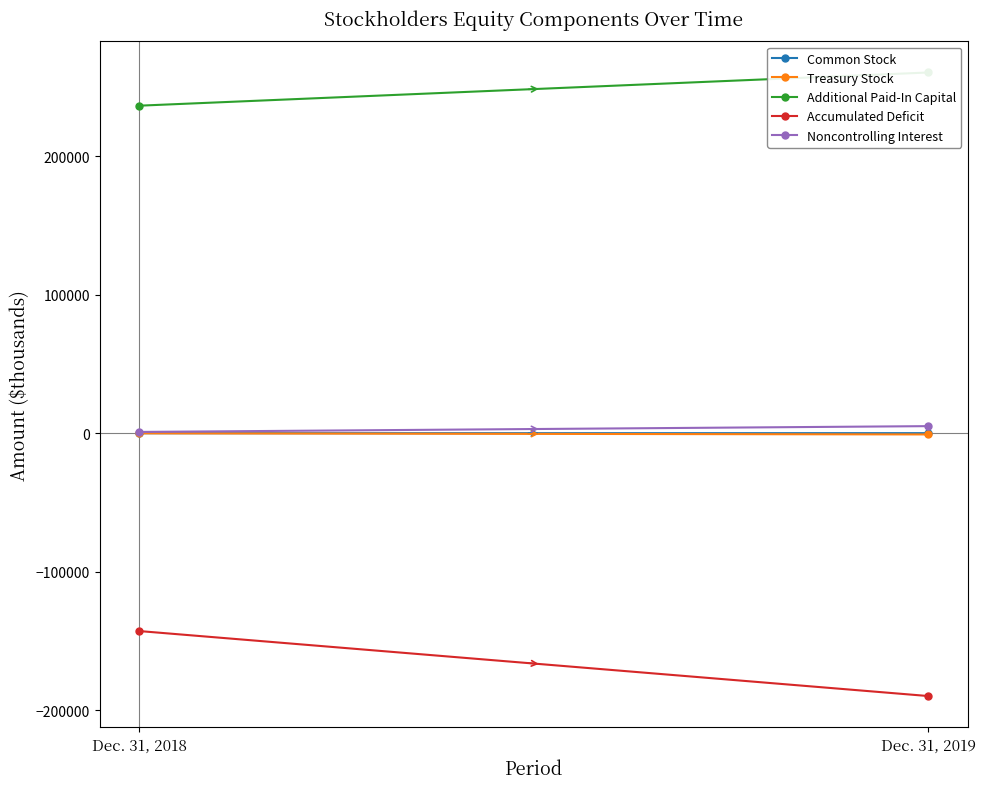

How many lines are shown in the chart?

5